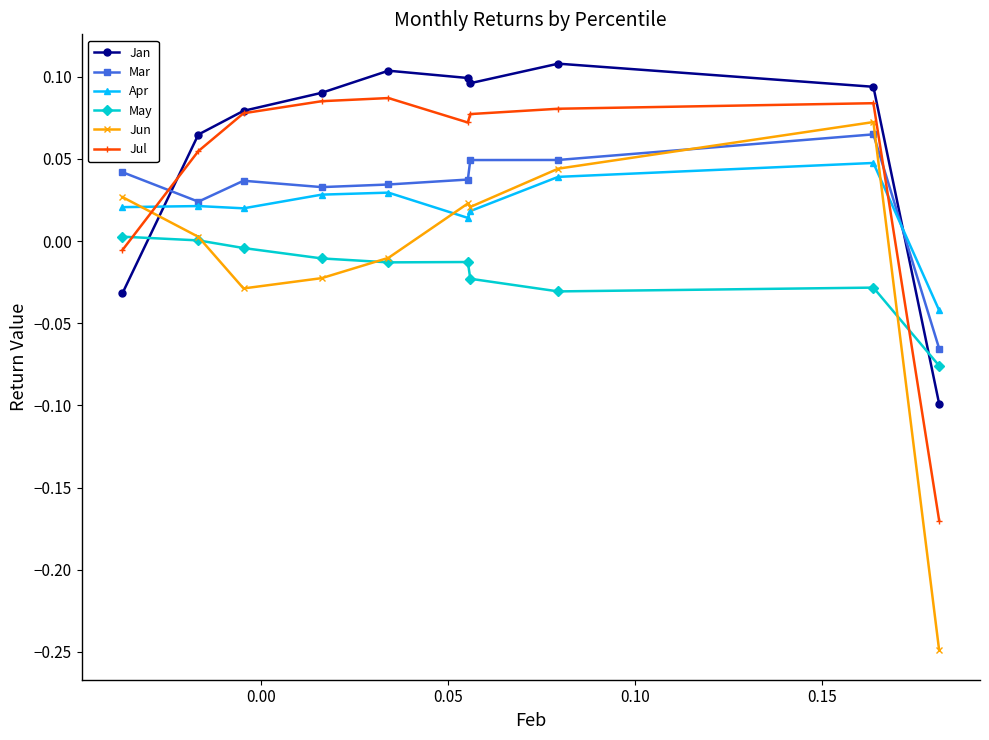

True or false: Mar and May intersect in this chart.

False